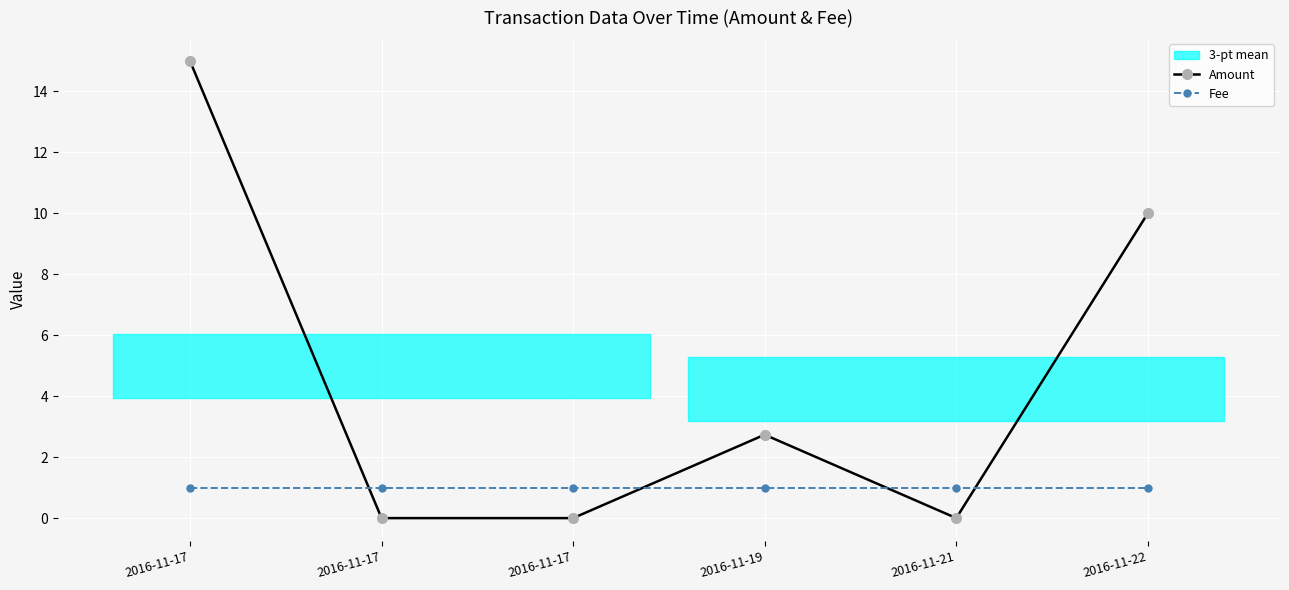

True or false: Amount and Fee intersect in this chart.

True